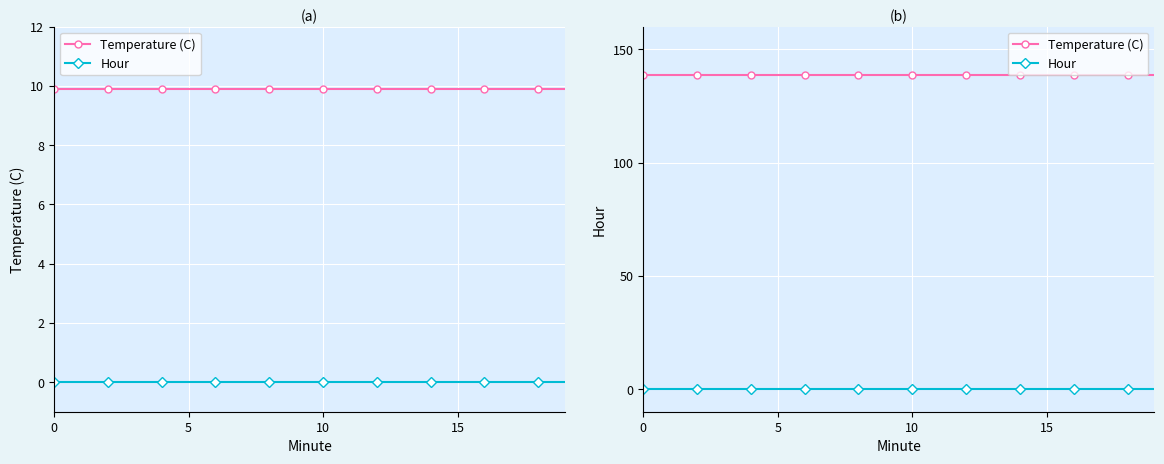

True or false: Hour and Temperature (C) intersect in this chart.

False